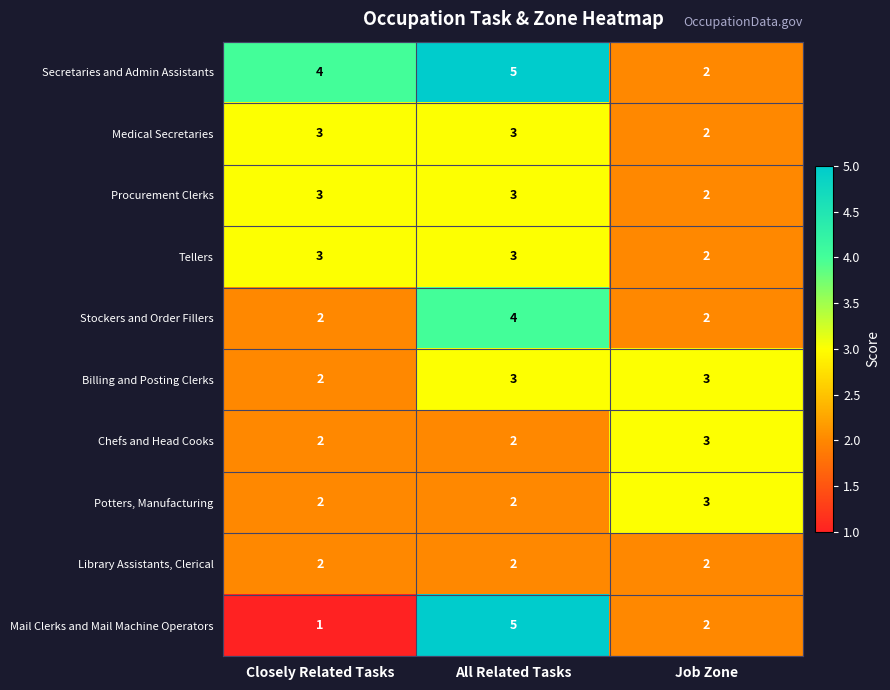

What is the spread (max minus min) of values at Closely Related Tasks?

3